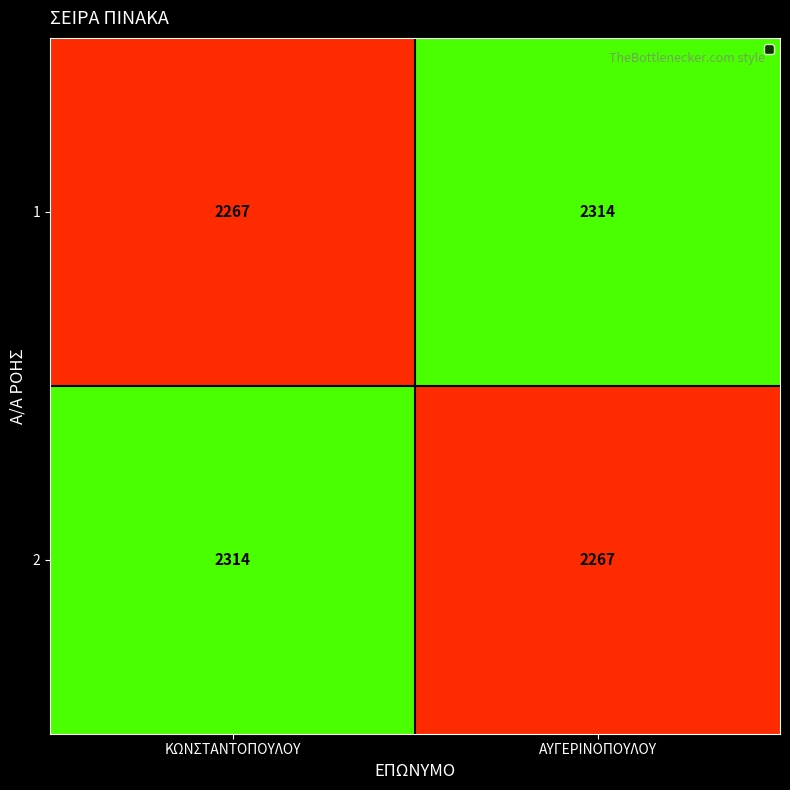

What is the total value across all series at ΑΥΓΕΡΙΝΟΠΟΥΛΟΥ?

4581